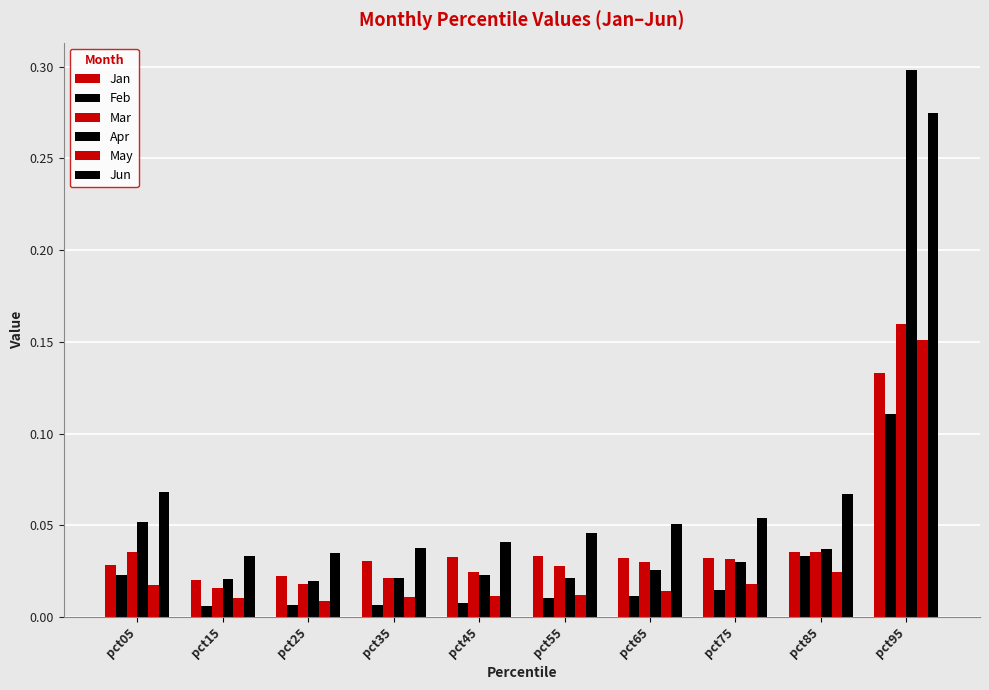

How many bars are there in total?

60